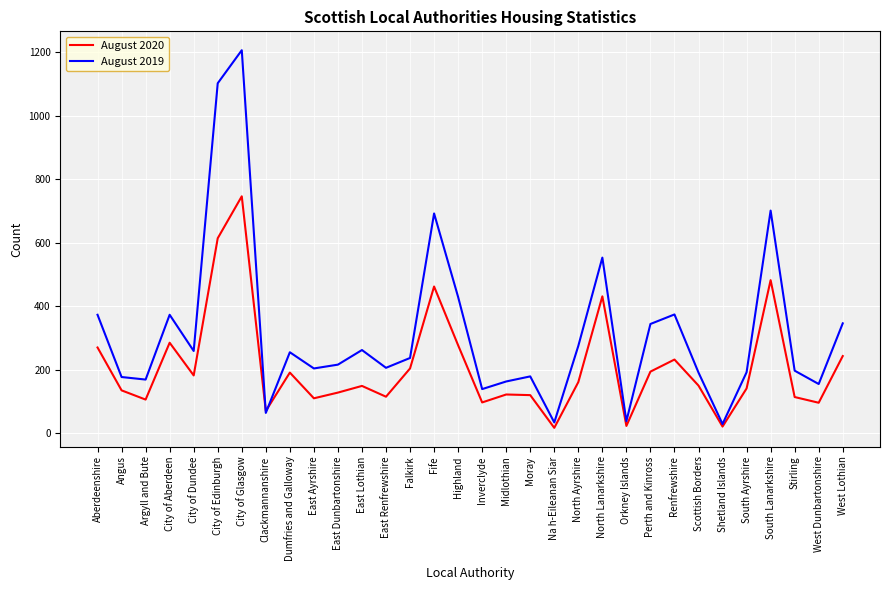

Which series has the largest range (max minus min)?

August 2019